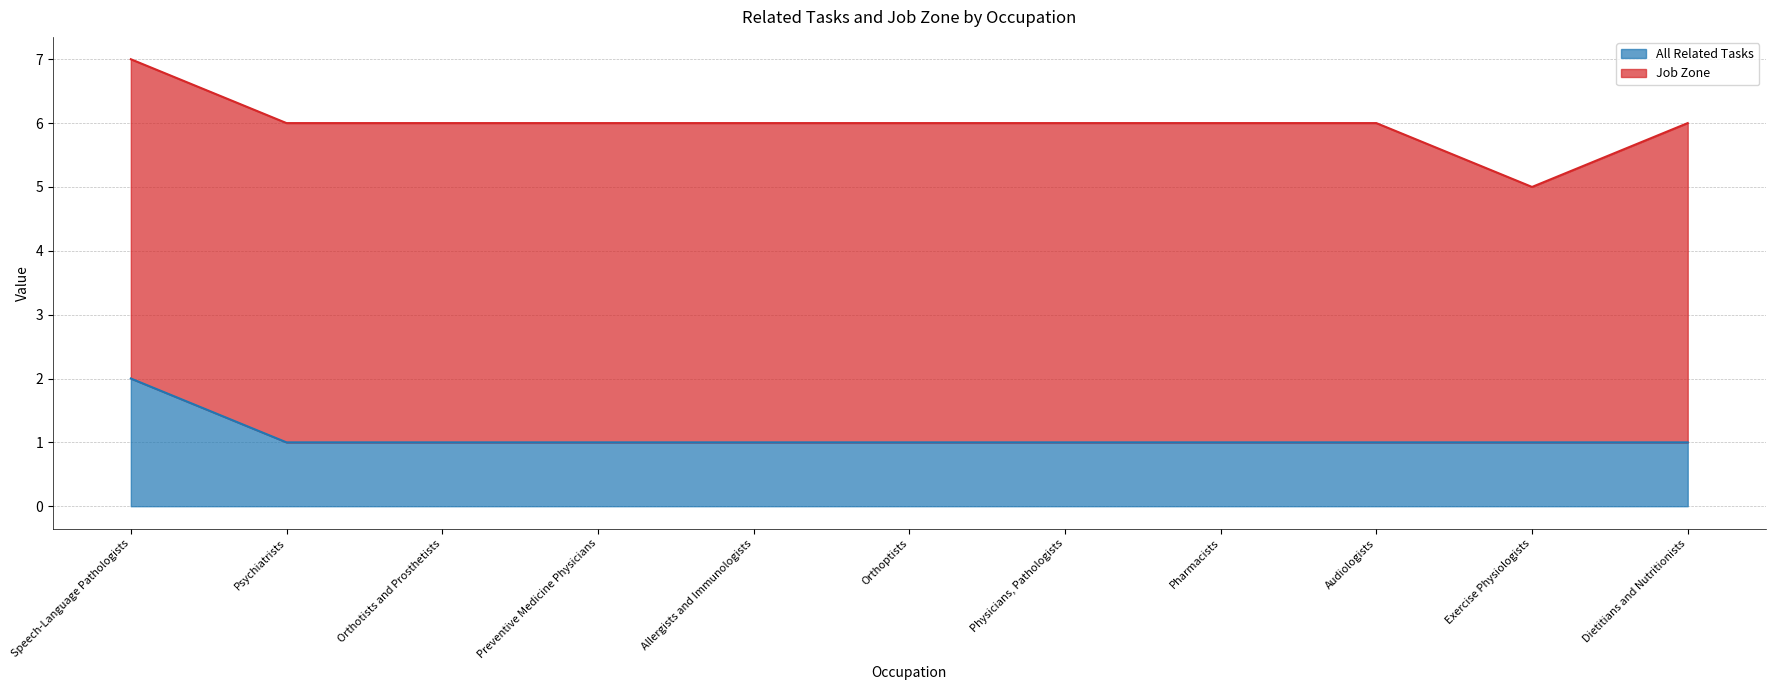

What is the minimum value shown in the chart?

1